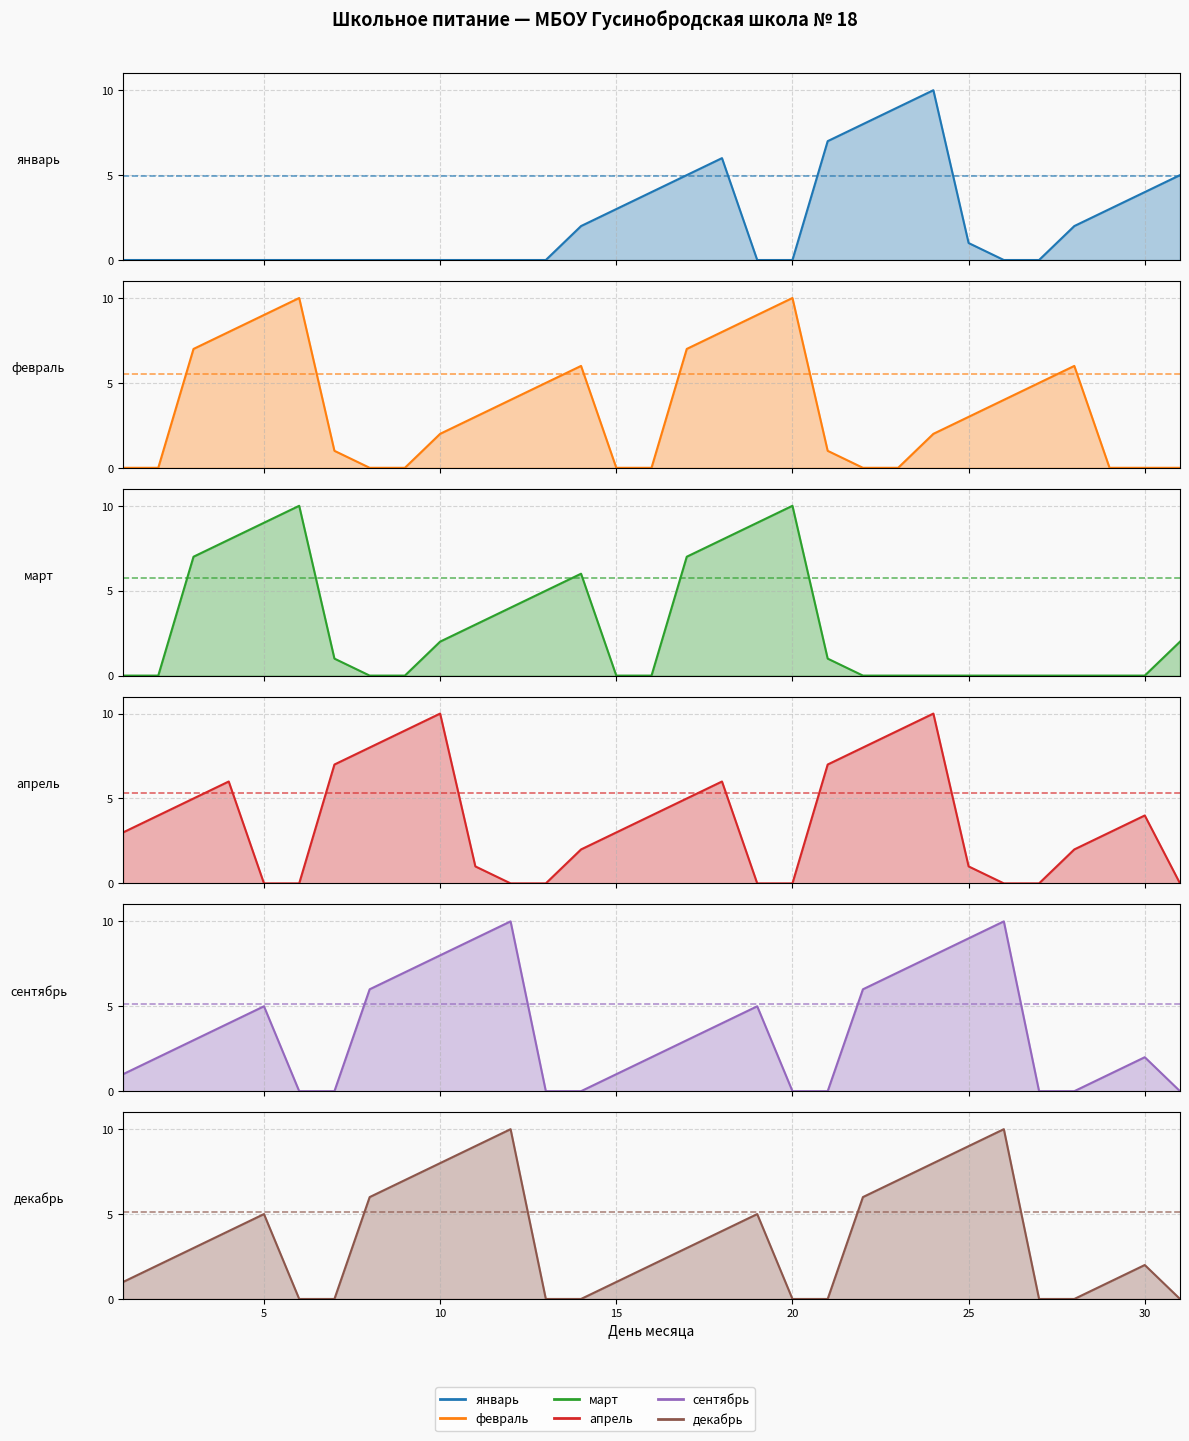

Reading left to right, extract all data points from this chart.

январь: 0	0	0	0	0	0	0	0	0	0	0	0	0	2	3	4	5	6	0	0	7	8	9	10	1	0	0	2	3	4	5
февраль: 0	0	7	8	9	10	1	0	0	2	3	4	5	6	0	0	7	8	9	10	1	0	0	2	3	4	5	6	0	0	0
март: 0	0	7	8	9	10	1	0	0	2	3	4	5	6	0	0	7	8	9	10	1	0	0	0	0	0	0	0	0	0	2
апрель: 3	4	5	6	0	0	7	8	9	10	1	0	0	2	3	4	5	6	0	0	7	8	9	10	1	0	0	2	3	4	0
сентябрь: 1	2	3	4	5	0	0	6	7	8	9	10	0	0	1	2	3	4	5	0	0	6	7	8	9	10	0	0	1	2	0
декабрь: 1	2	3	4	5	0	0	6	7	8	9	10	0	0	1	2	3	4	5	0	0	6	7	8	9	10	0	0	1	2	0